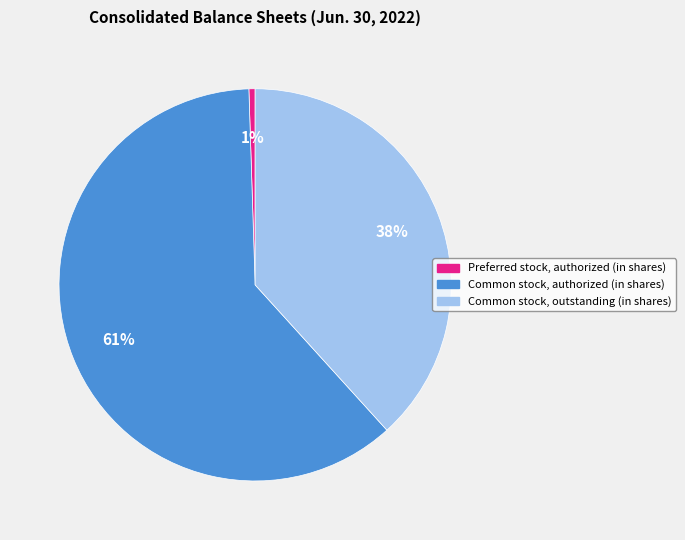

Rank the categories by value from lowest to highest.

Preferred stock, authorized (in shares), Common stock, outstanding (in shares), Common stock, authorized (in shares)